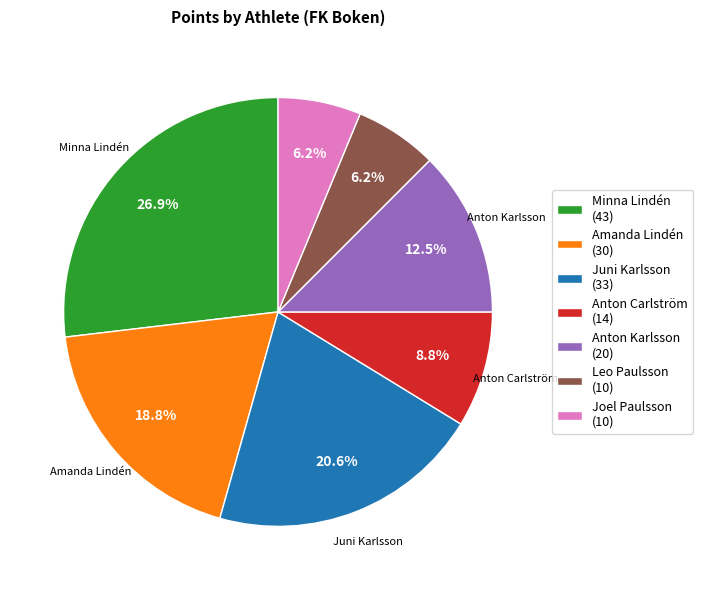

Count the number of slices in the pie.

7